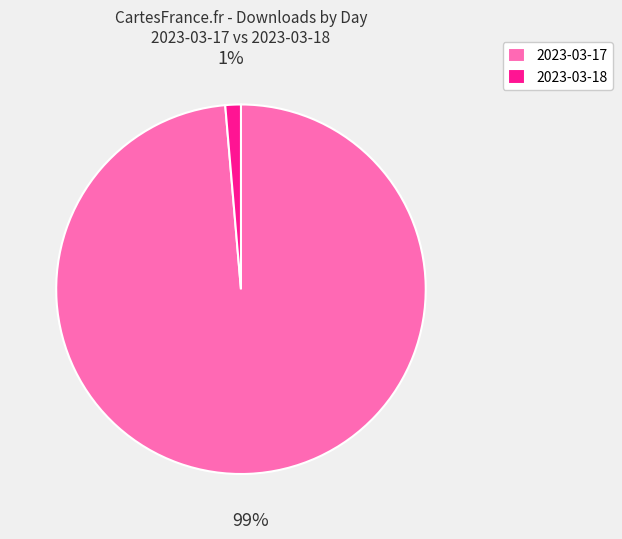

Is there a majority slice in this chart?

Yes